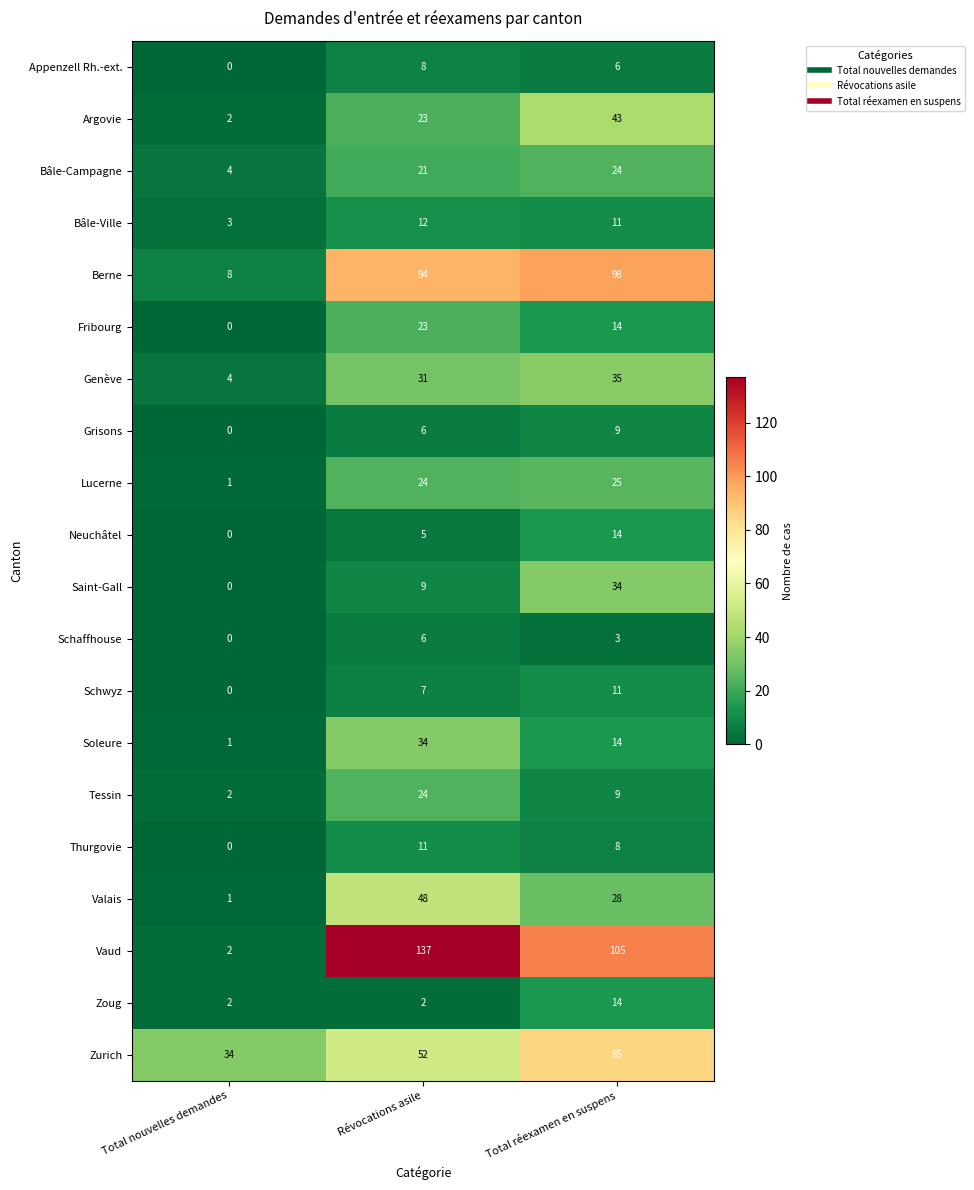

How many Saint-Gall values are between 0 and 34?

3